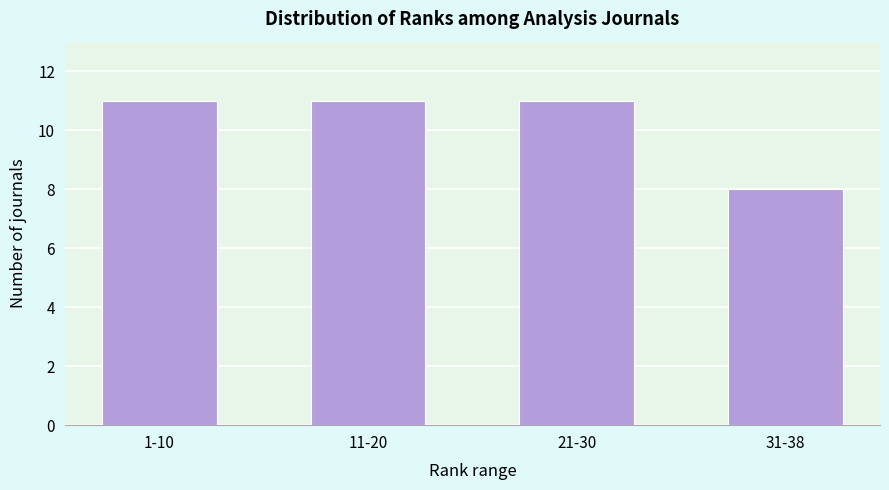

Reading right to left, extract all data points from this chart.

8	11	11	11